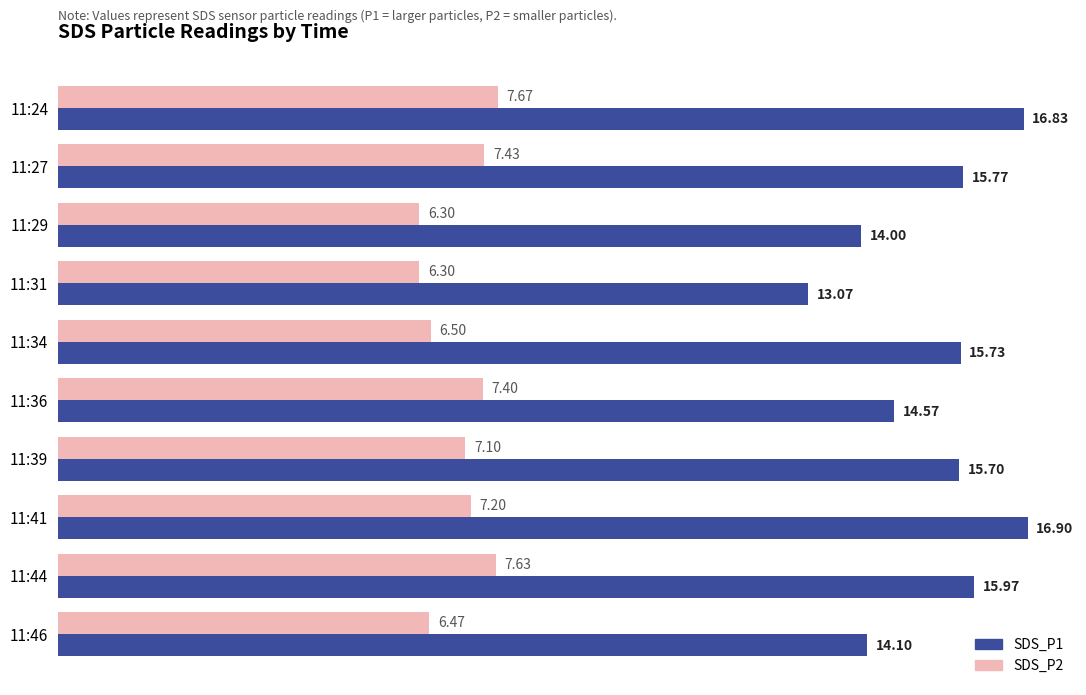

Rank the series by their maximum value, from lowest to highest.

SDS_P2, SDS_P1